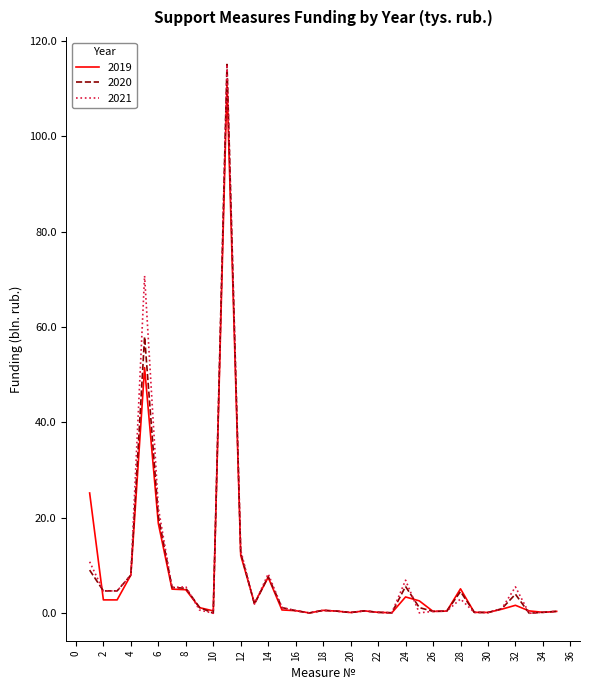

What is the highest value of the 2020 series?

115.1